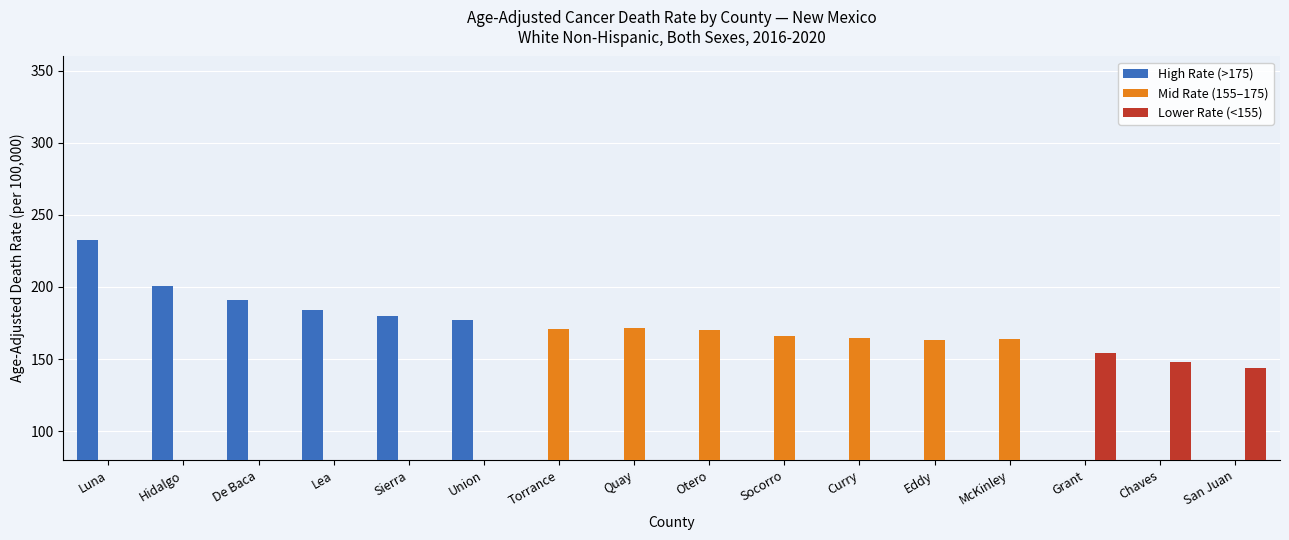

Reading left to right, what are all the values shown in this chart?

High Rate (>175): 232.3	201.0	191.1	183.7	179.9	177.0	0.0	0.0	0.0	0.0	0.0	0.0	0.0	0.0	0.0	0.0
Mid Rate (155–175): 0.0	0.0	0.0	0.0	0.0	0.0	170.9	171.5	170.2	166.3	164.4	163.2	163.8	0.0	0.0	0.0
Lower Rate (<155): 0.0	0.0	0.0	0.0	0.0	0.0	0.0	0.0	0.0	0.0	0.0	0.0	0.0	154.2	147.6	143.7